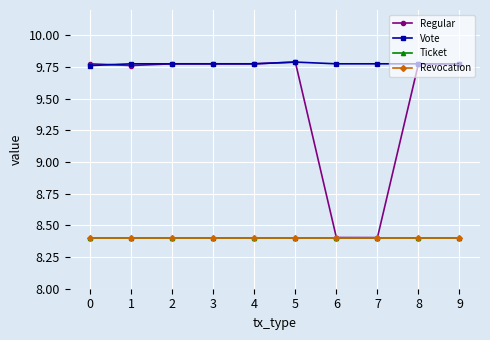

What is the total value across all series at 9?

36.4